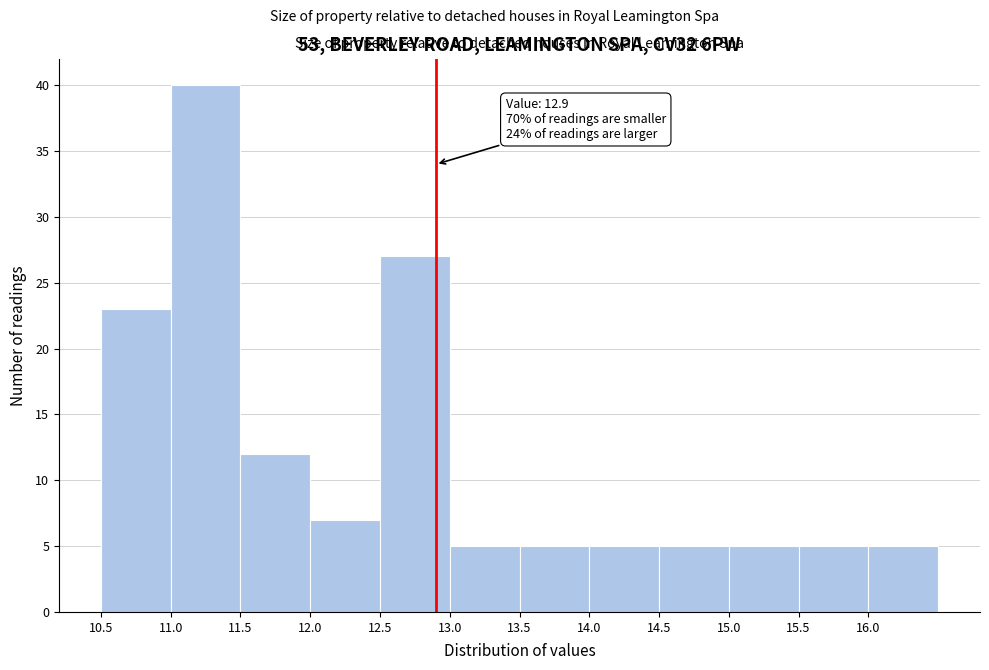

Over which range of the x-axis is the bar tallest?

11.0 to 11.5